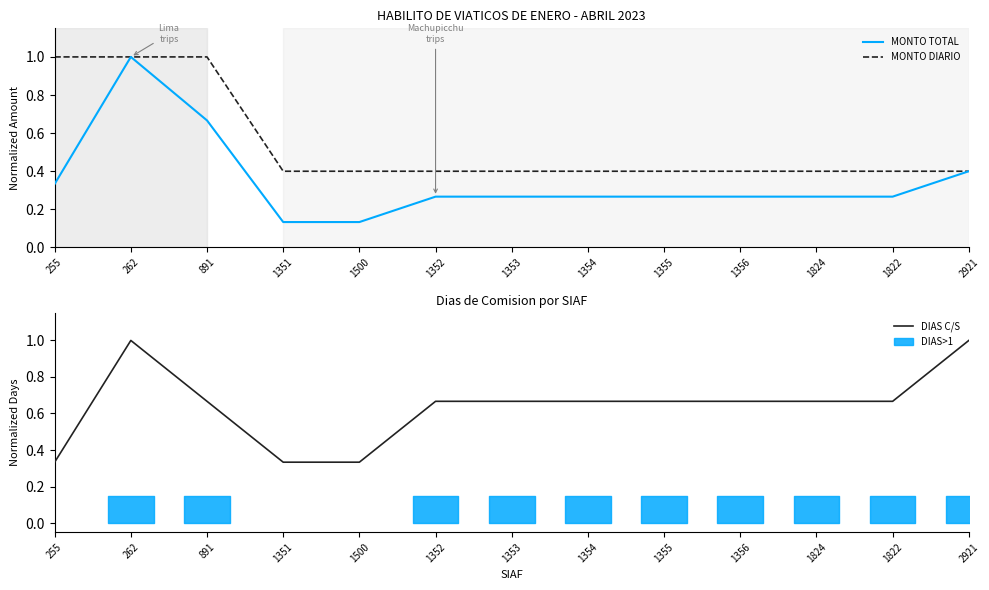

What position from the left is 1352?

6